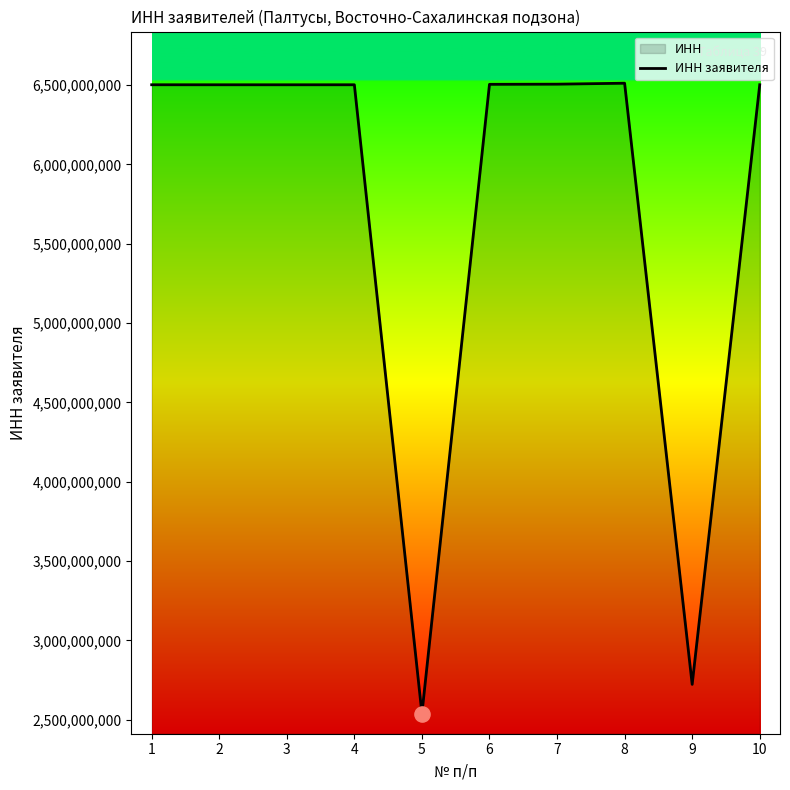

What is the change in value from 3 to 10?

+160275